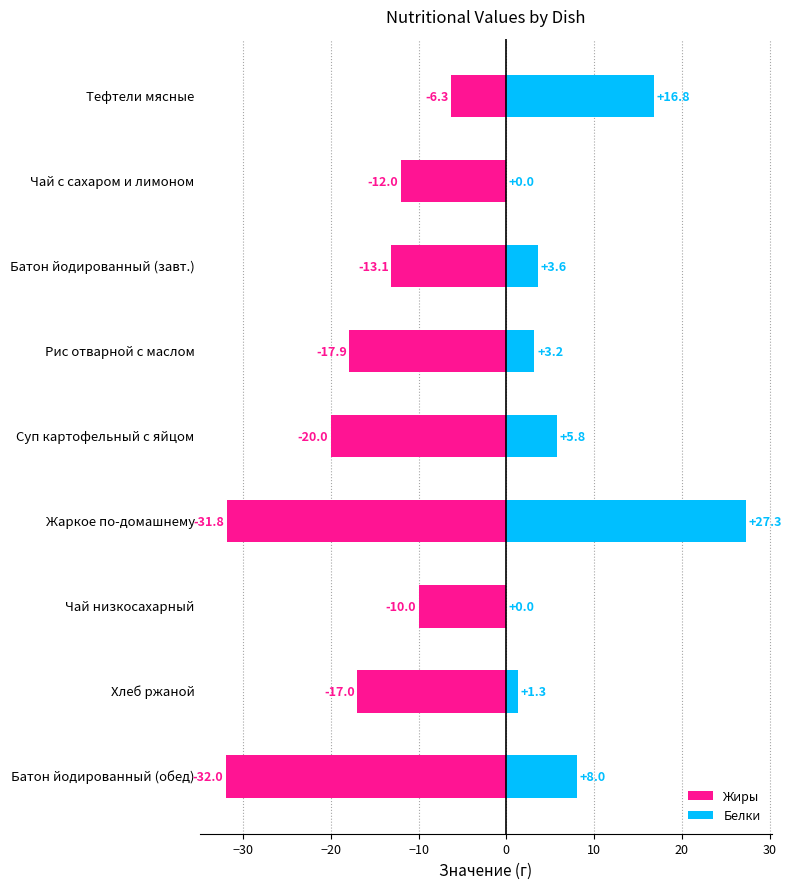

List the series in order of their peak value, highest first.

Белки, Жиры